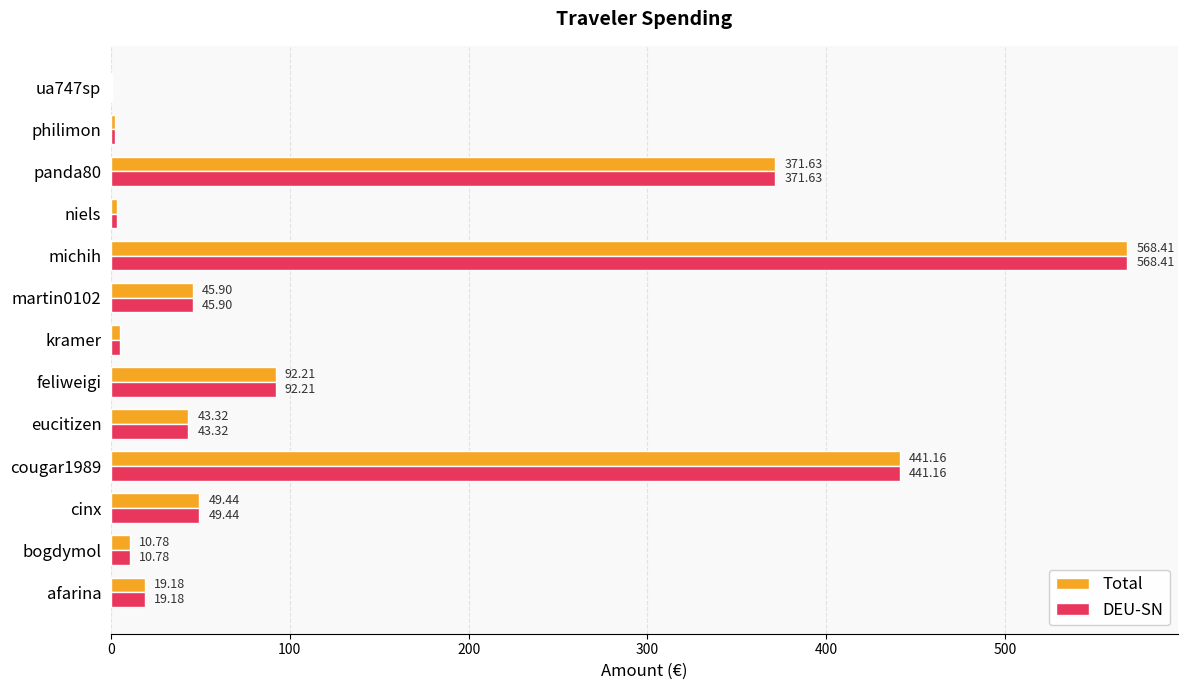

What is the total value across all series at kramer?

10.2